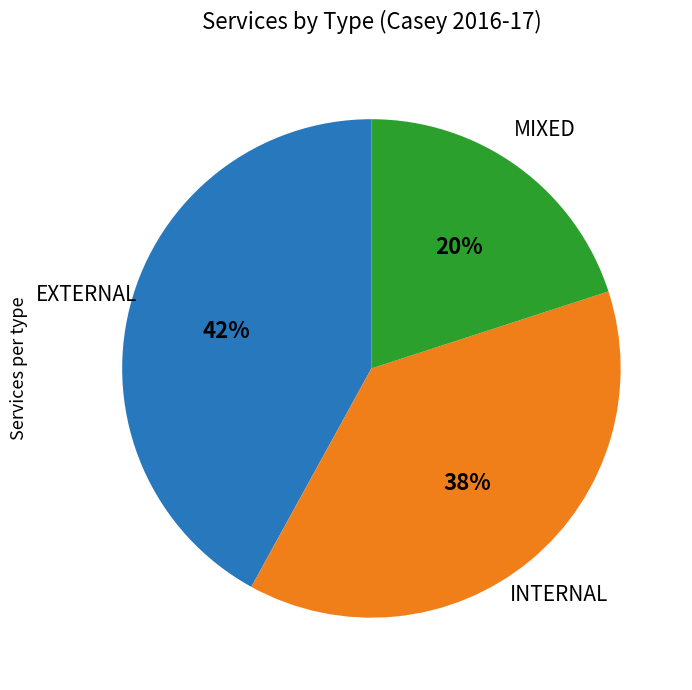

Does any single category account for the majority?

No